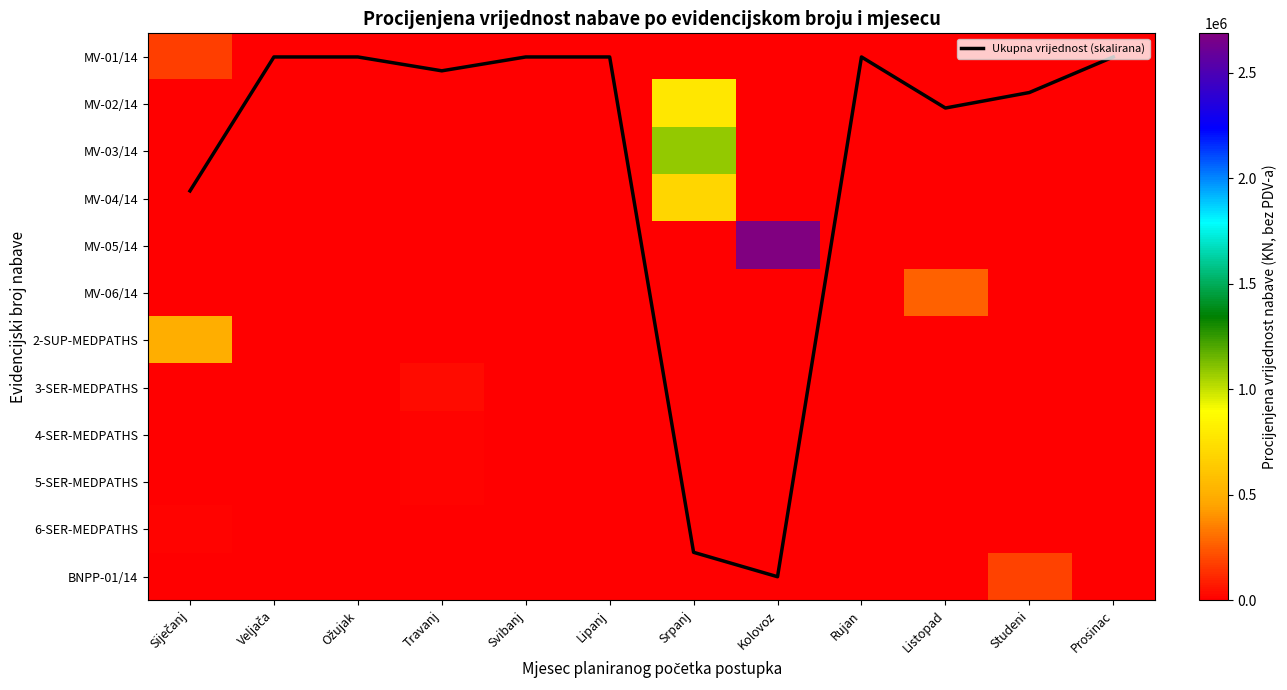

List the series in order of their peak value, highest first.

MV-05/14, MV-03/14, MV-02/14, MV-04/14, 2-SUP-MEDPATHS, MV-06/14, BNPP-01/14, MV-01/14, 3-SER-MEDPATHS, 4-SER-MEDPATHS, 5-SER-MEDPATHS, 6-SER-MEDPATHS, Ukupna vrijednost (skalirana)